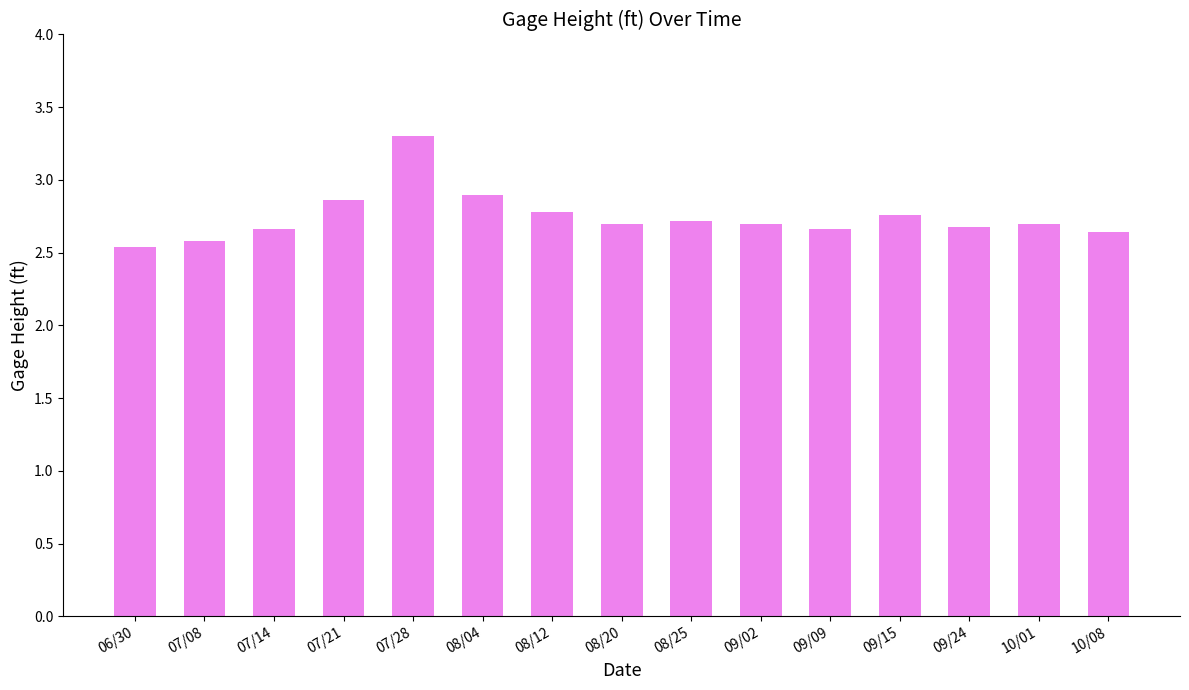

How many series are shown in this chart?

1